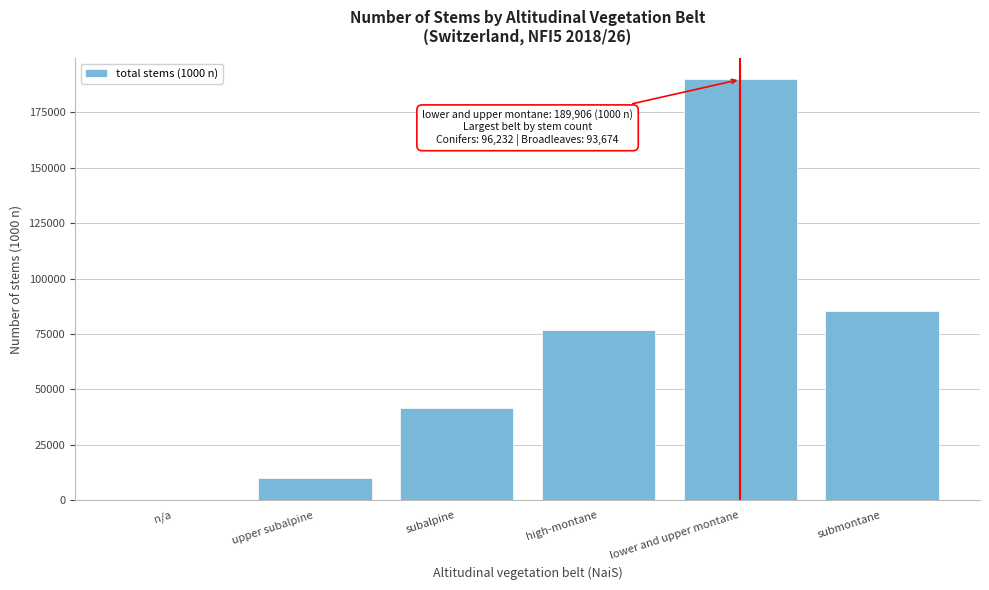

Reading right to left, extract all data points from this chart.

submontane=85346	lower and upper montane=189906	high-montane=76634	subalpine=41751	upper subalpine=10273	n/a=0